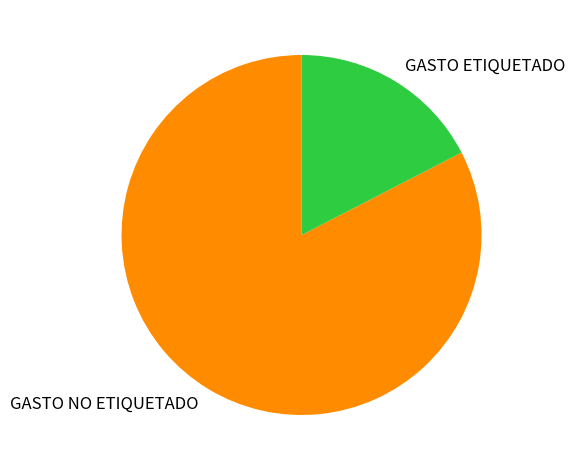

How many slices are in this pie chart?

2